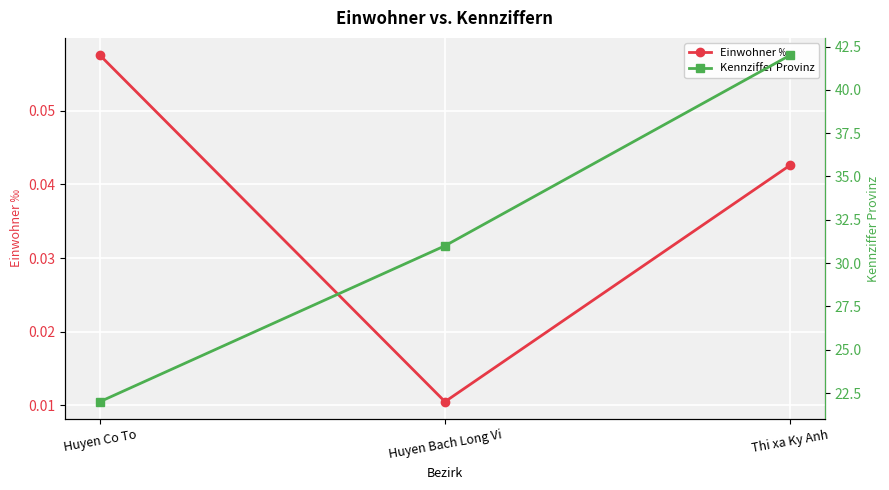

Reading left to right, extract all data points from this chart.

Einwohner ‰: Huyen Co To=0.1	Huyen Bach Long Vi=0.0	Thi xa Ky Anh=0.0
Kennziffer Provinz: Huyen Co To=22.0	Huyen Bach Long Vi=31.0	Thi xa Ky Anh=42.0